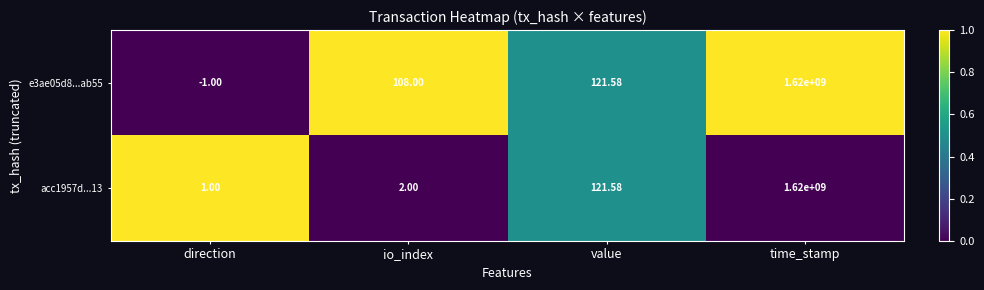

At which category is the sum across all series the highest?

time_stamp